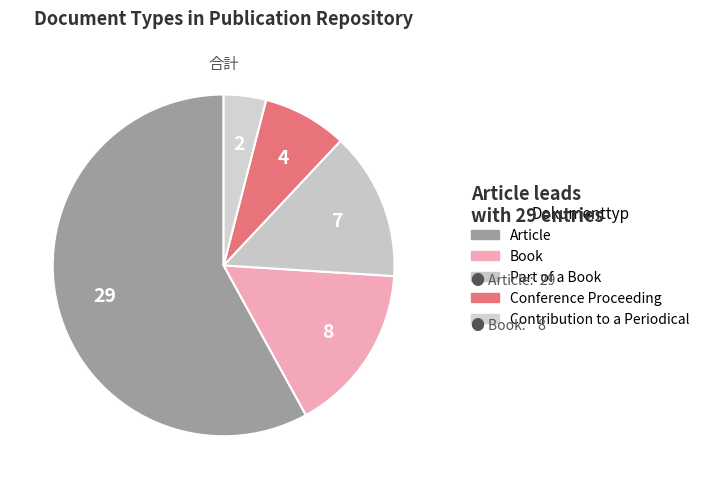

Count the number of slices in the pie.

5